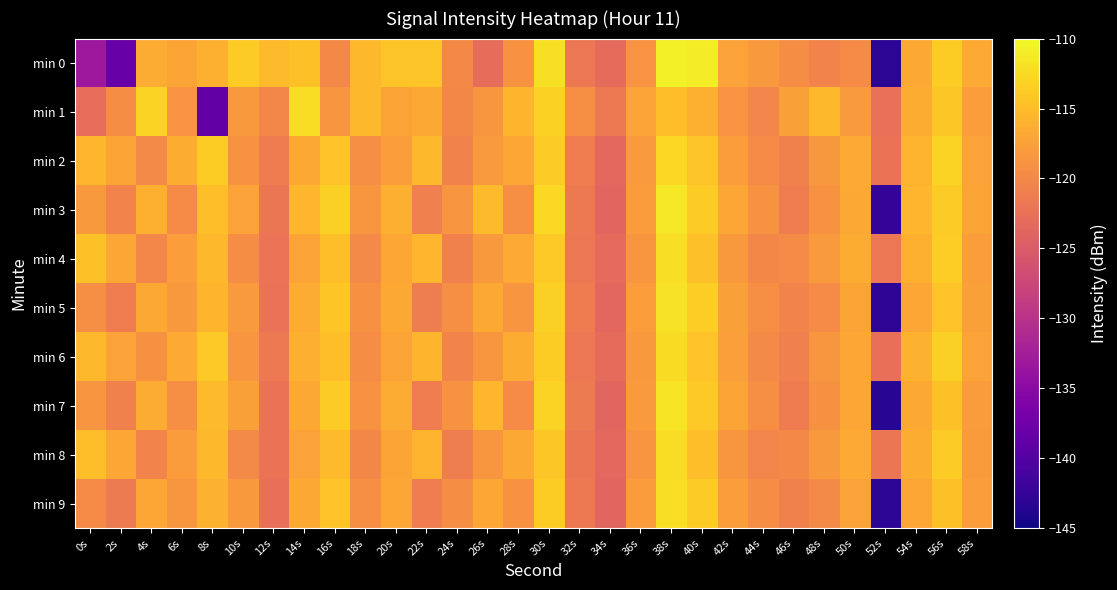

Which label corresponds to the largest value in the chart?

38s